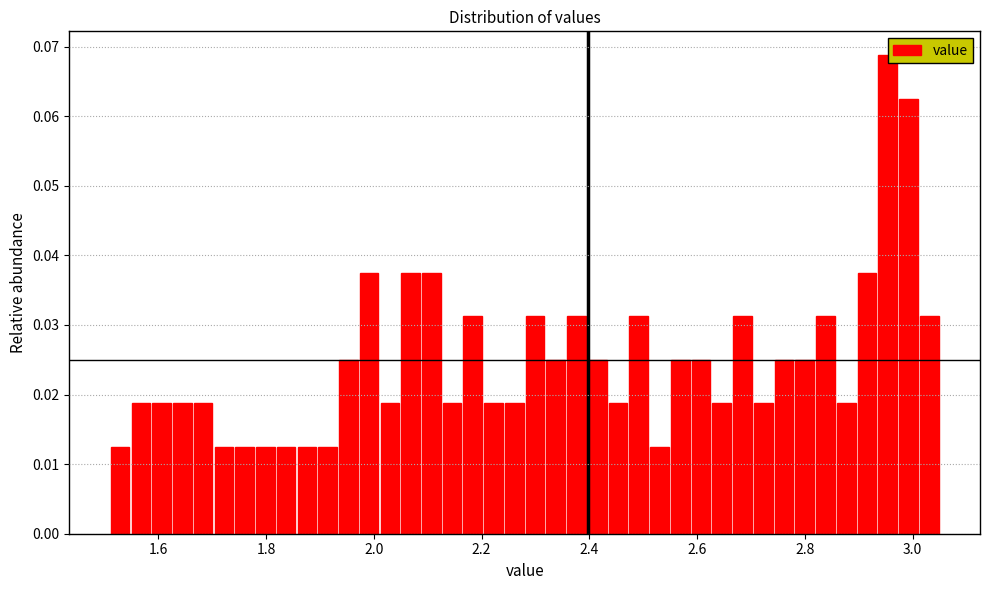

Around what value on the x-axis is the tallest bar? Give the approximate position of its centre, as read against the axis.

2.96